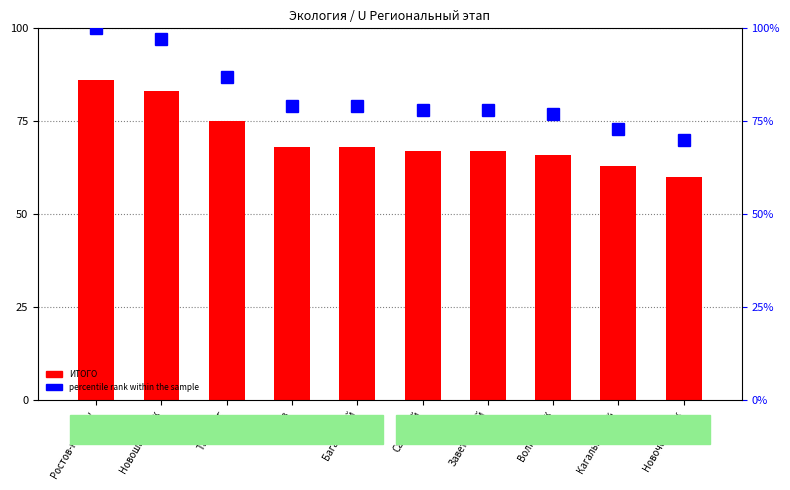

Is it true that percentile rank within the sample equals 87 at Таганрог?

True